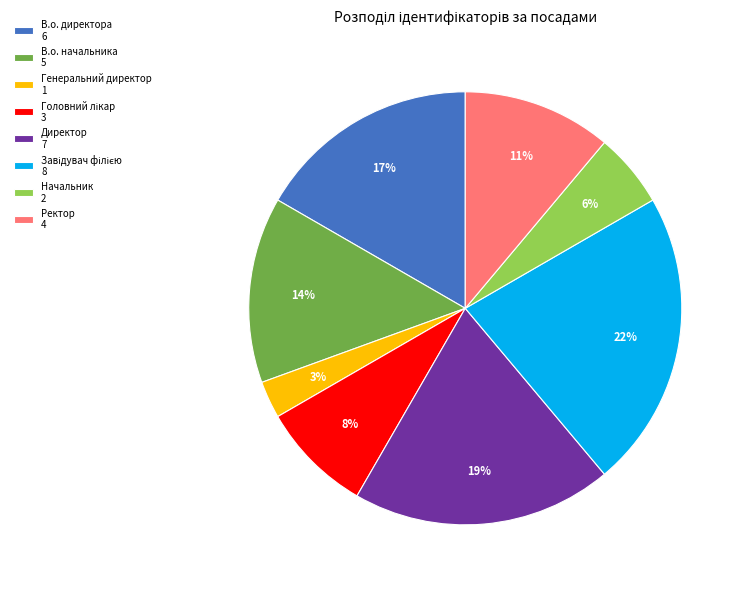

Count the number of slices in the pie.

8